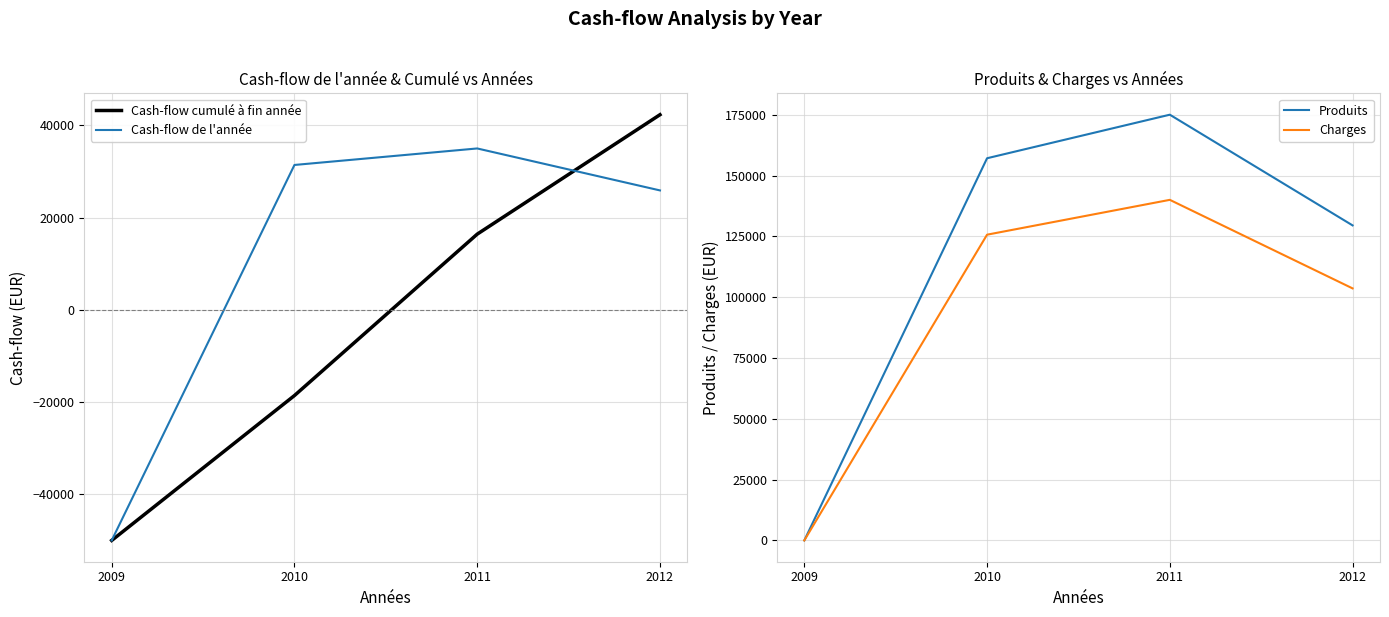

Which series has the widest spread of values?

Produits